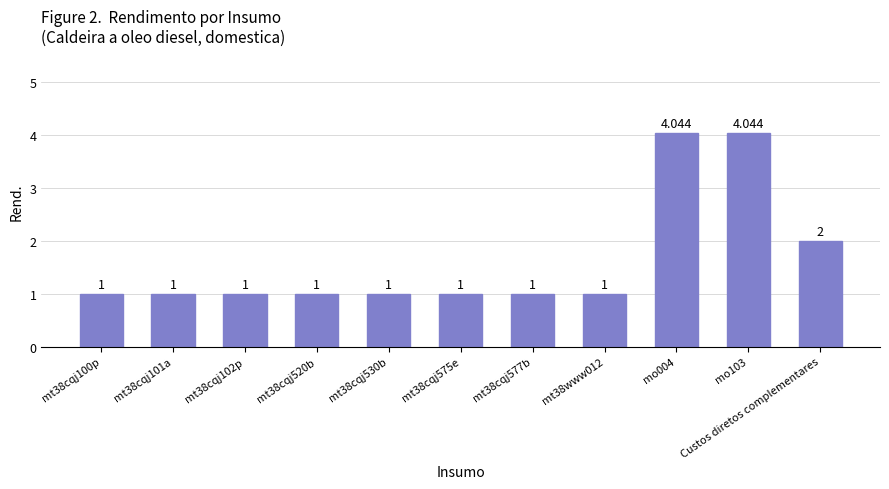

The value at mt38cqj101a is 1.0. True or false?

True